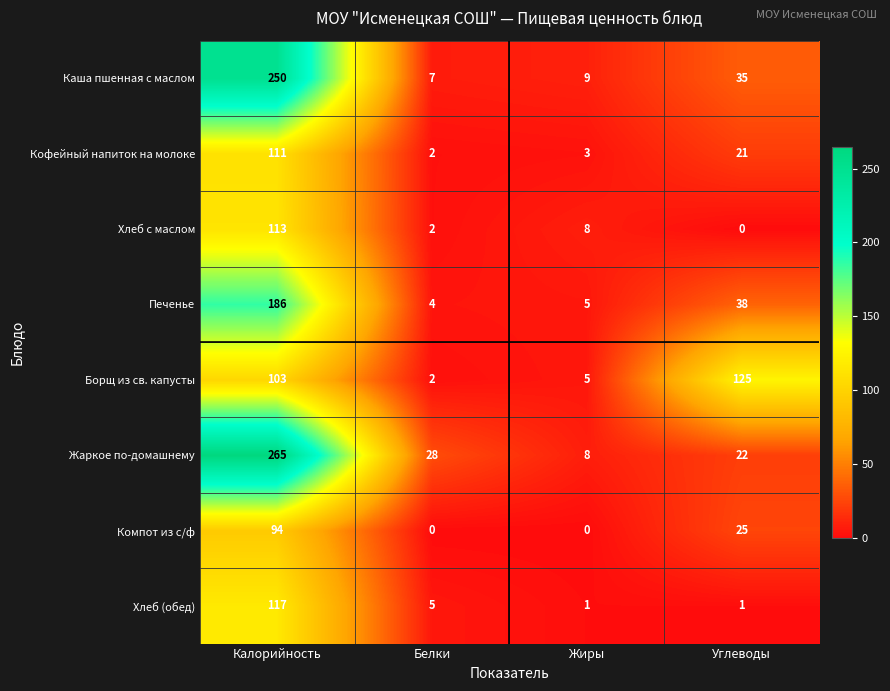

Count the number of data series in this chart.

8